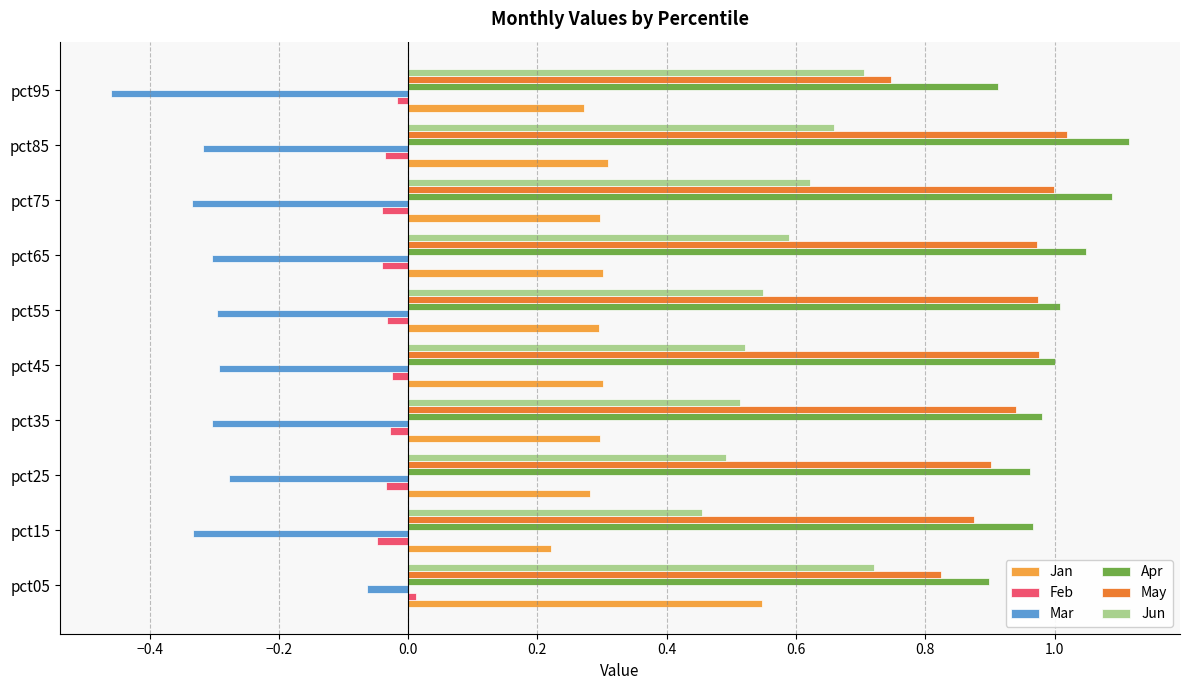

Which series has the largest total across all categories?

Apr